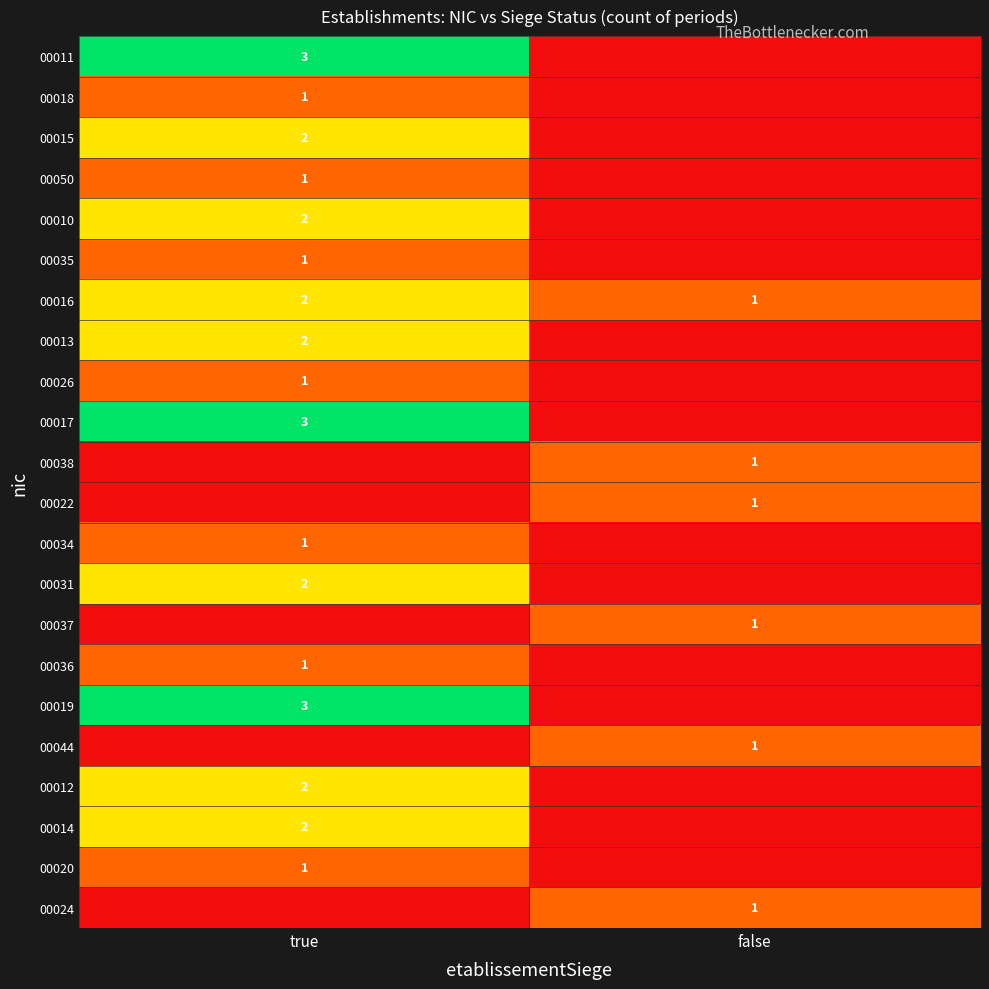

Which has a higher value, false or true?

true